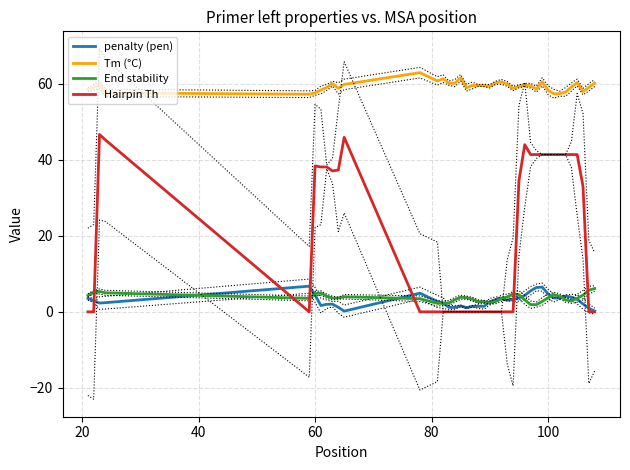

The End stability series shows 3.7 at 100. True or false?

True